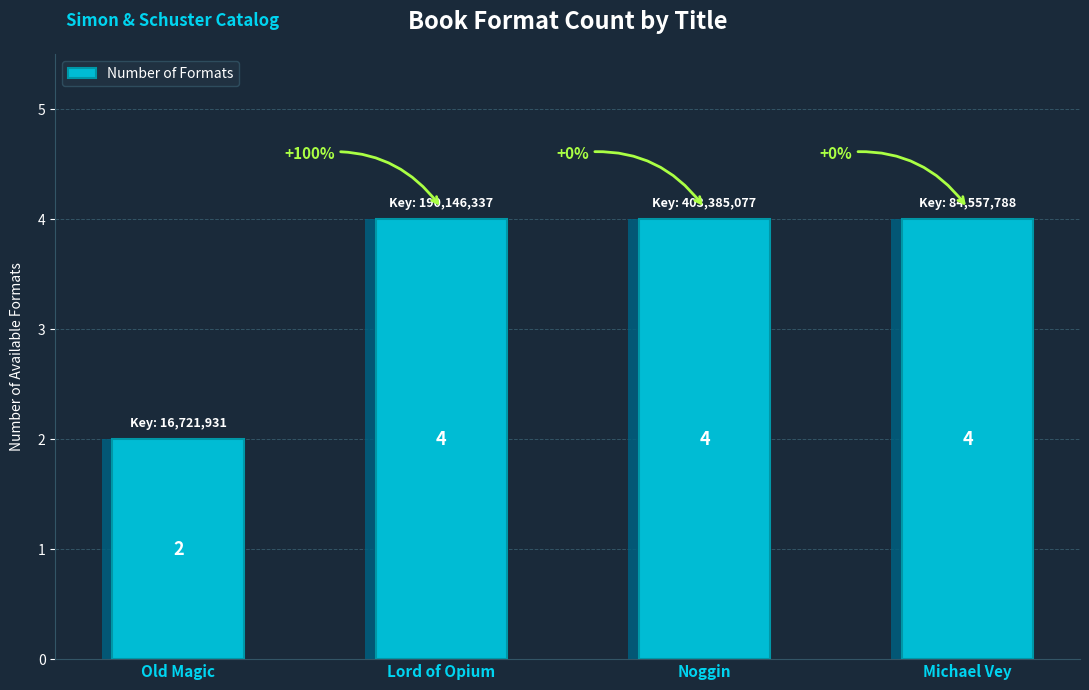

Count the values in the range 4 to 5.

3